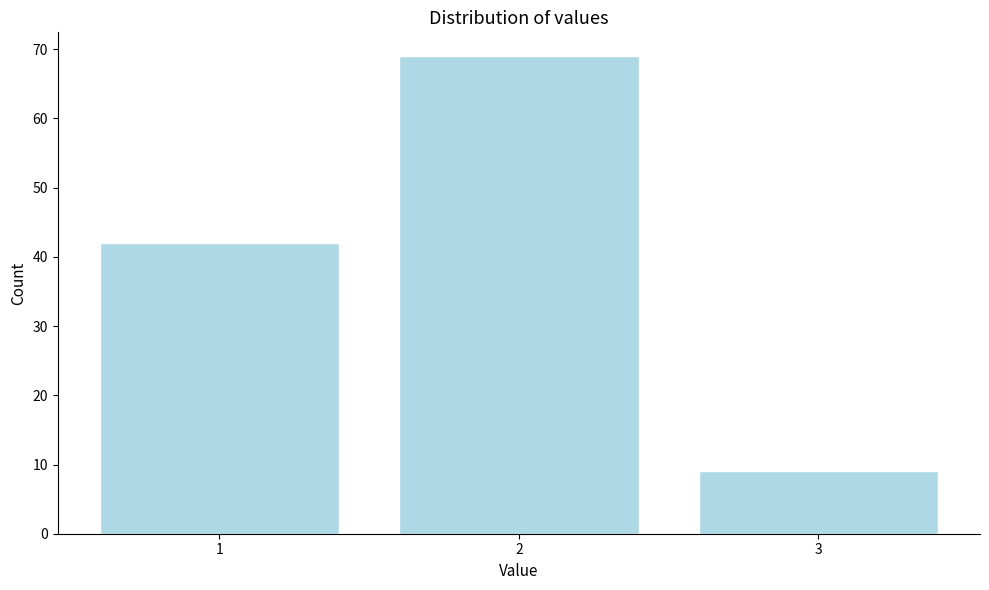

Reading left to right, what are all the values shown in this chart?

1=42	2=69	3=9